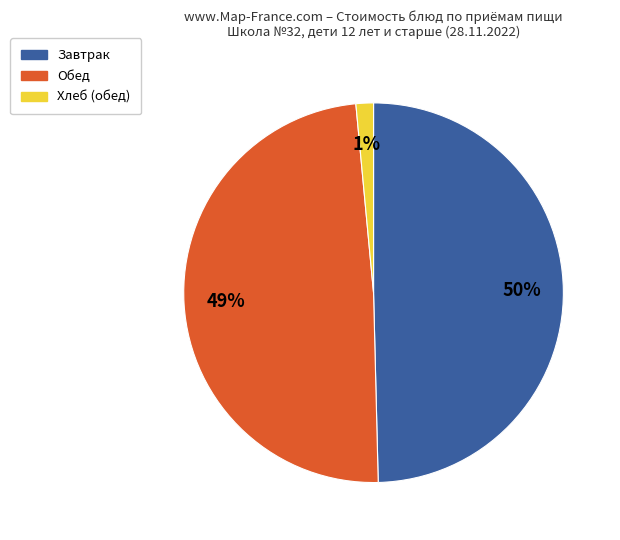

To the nearest percent, what is the average slice percentage?

33%